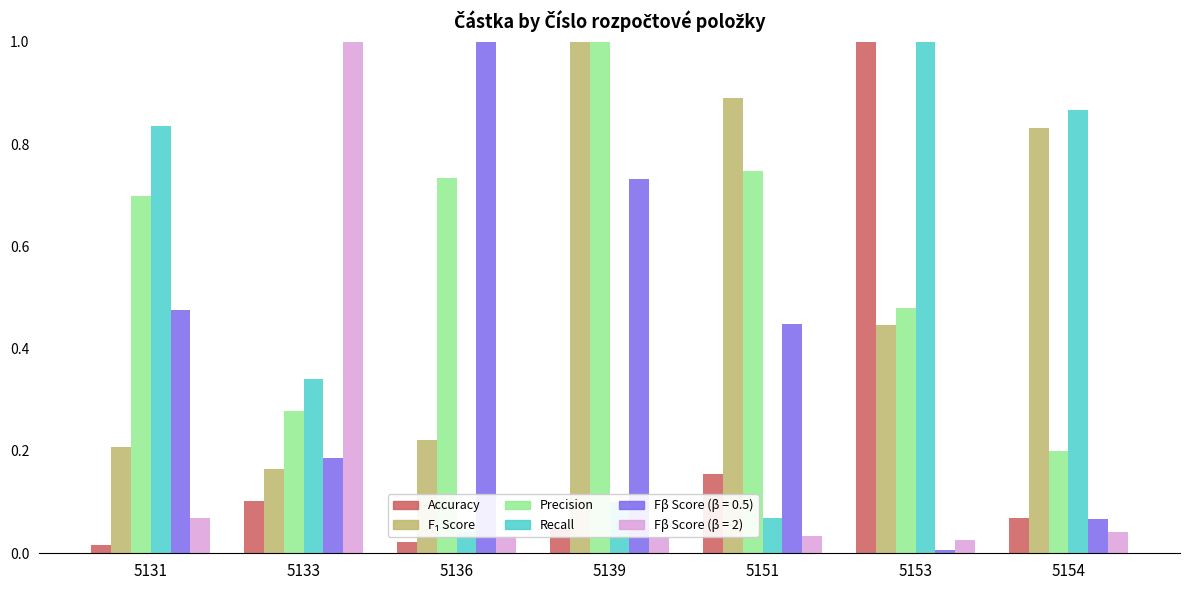

What is the difference between the second highest and second lowest values in the Precision series?

0.5